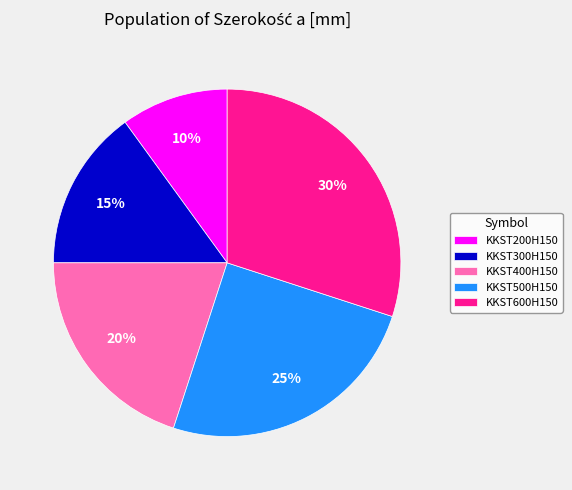

Is KKST400H150 the majority of the pie?

No